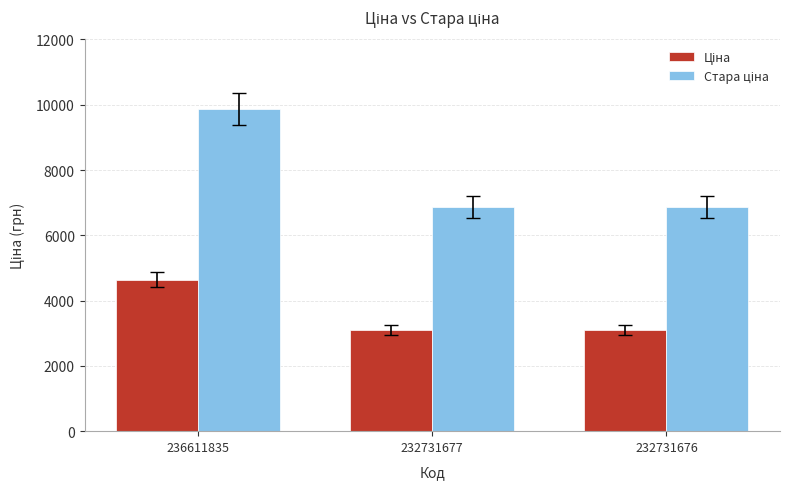

What is the difference between the highest and lowest values at 232731676?

3778.2